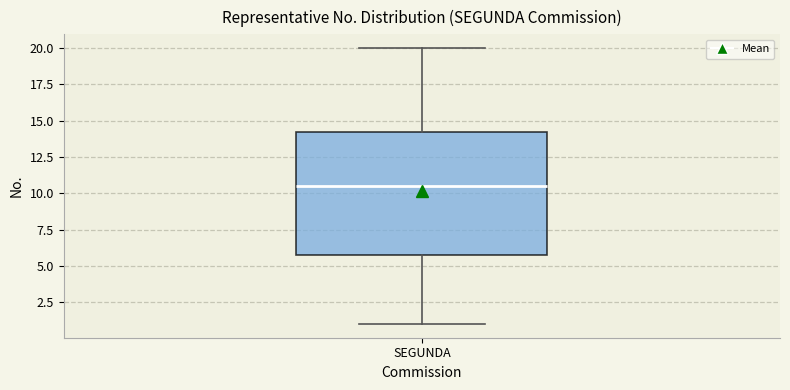

Where does the lower whisker of the box for SEGUNDA end on the y-axis? The values are not printed on the chart, so give them approximately, as read against the axis.

1.0